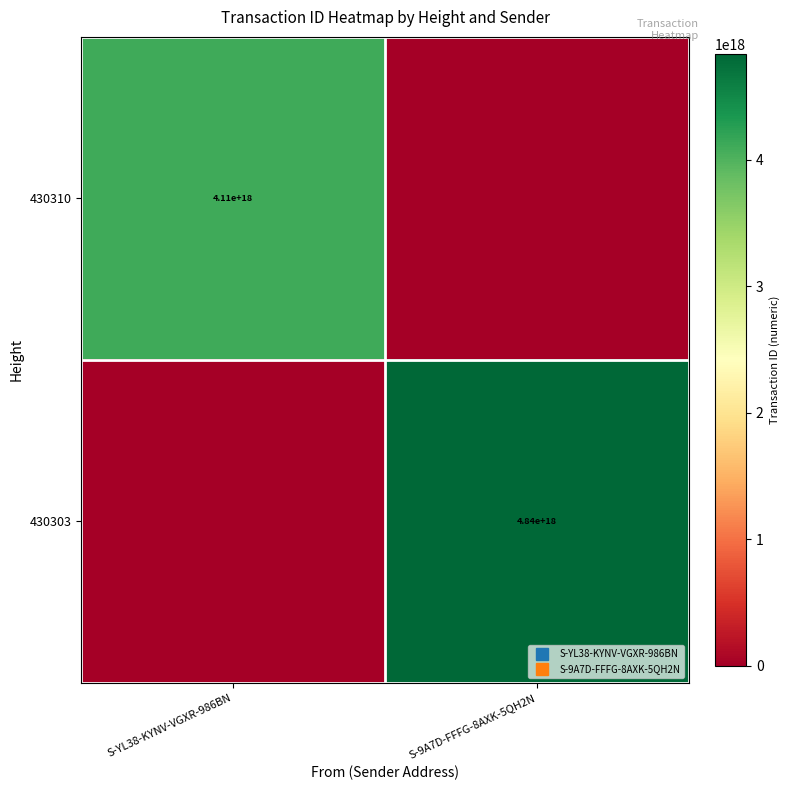

Which category has the highest value in the 430310 series?

S-YL38-KYNV-VGXR-986BN